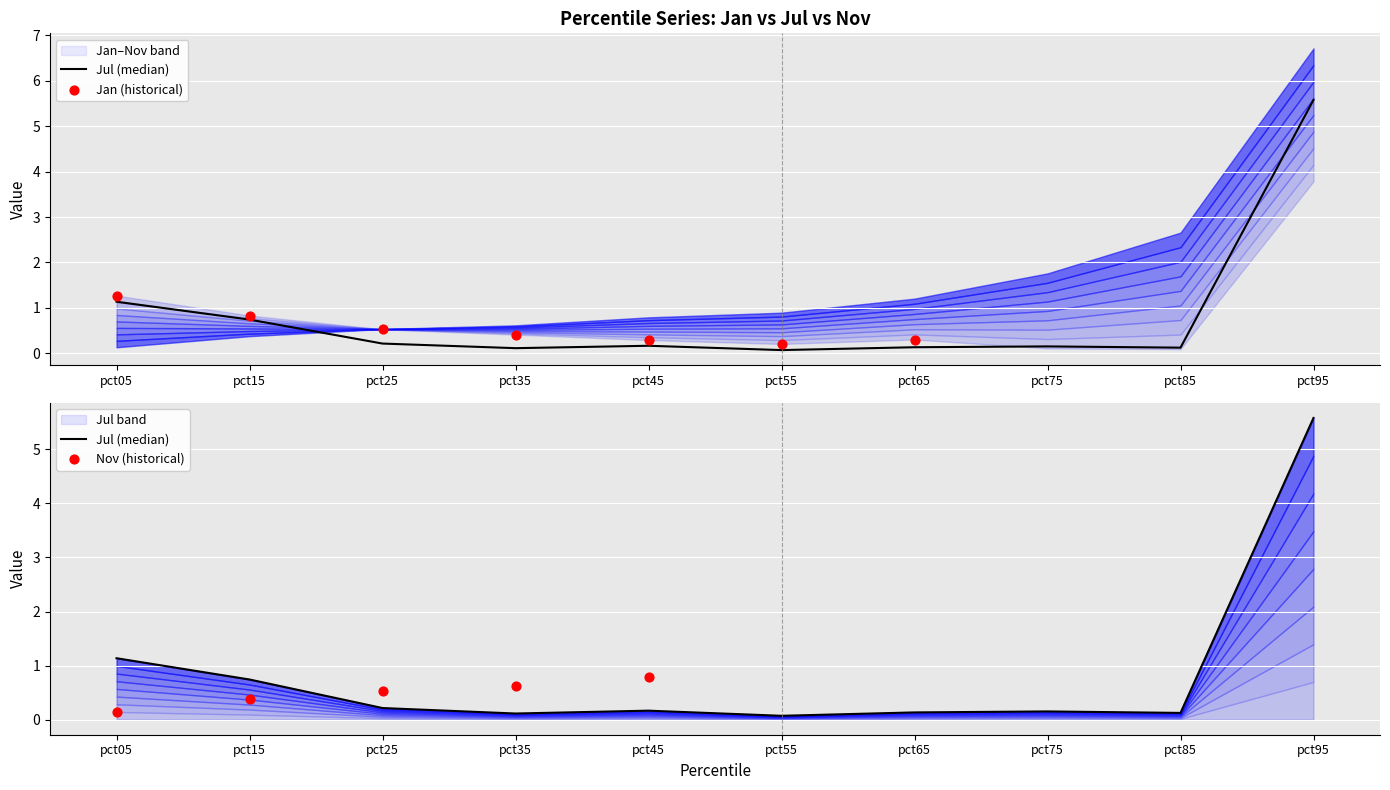

Which series has the widest spread of Y values?

Jan